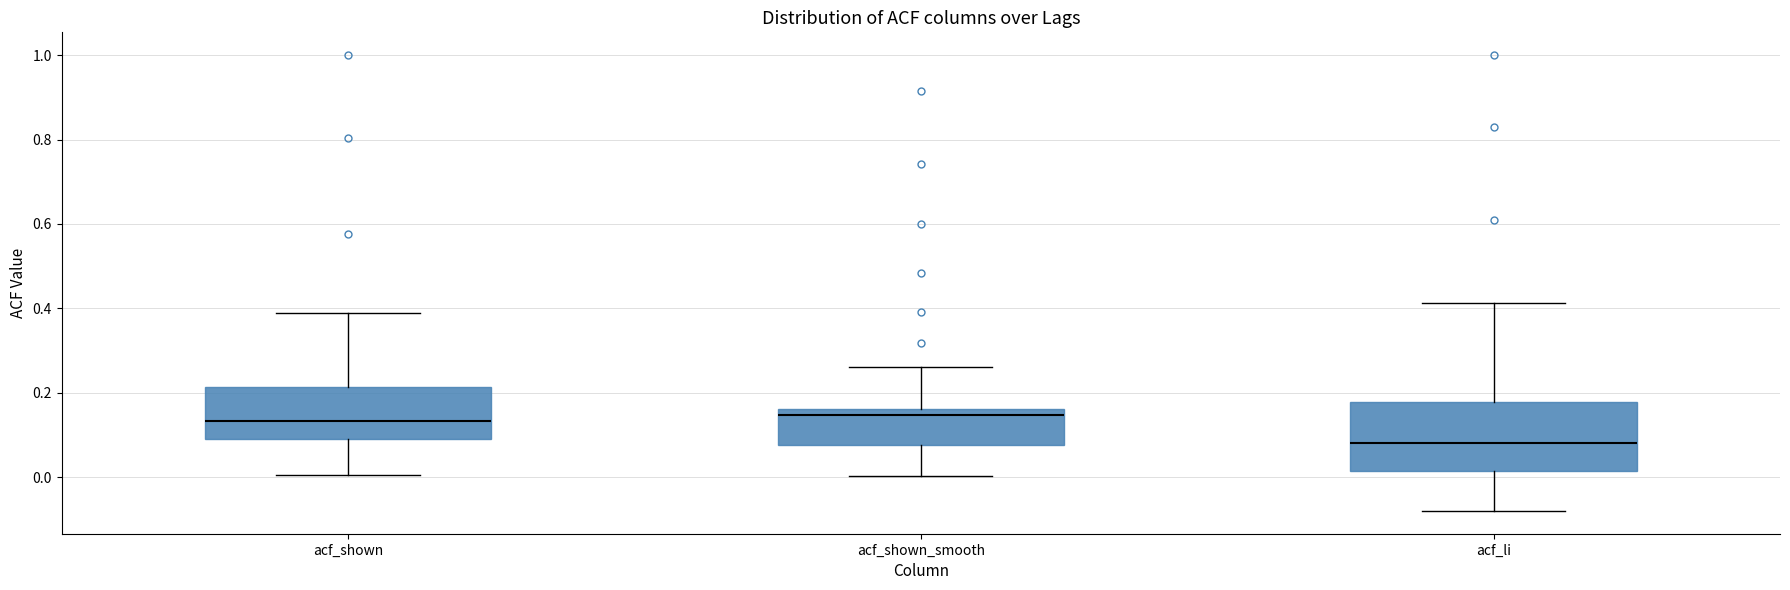

Where does the median line of the box for acf_li sit on the y-axis? The values are not printed on the chart, so give them approximately, as read against the axis.

0.08